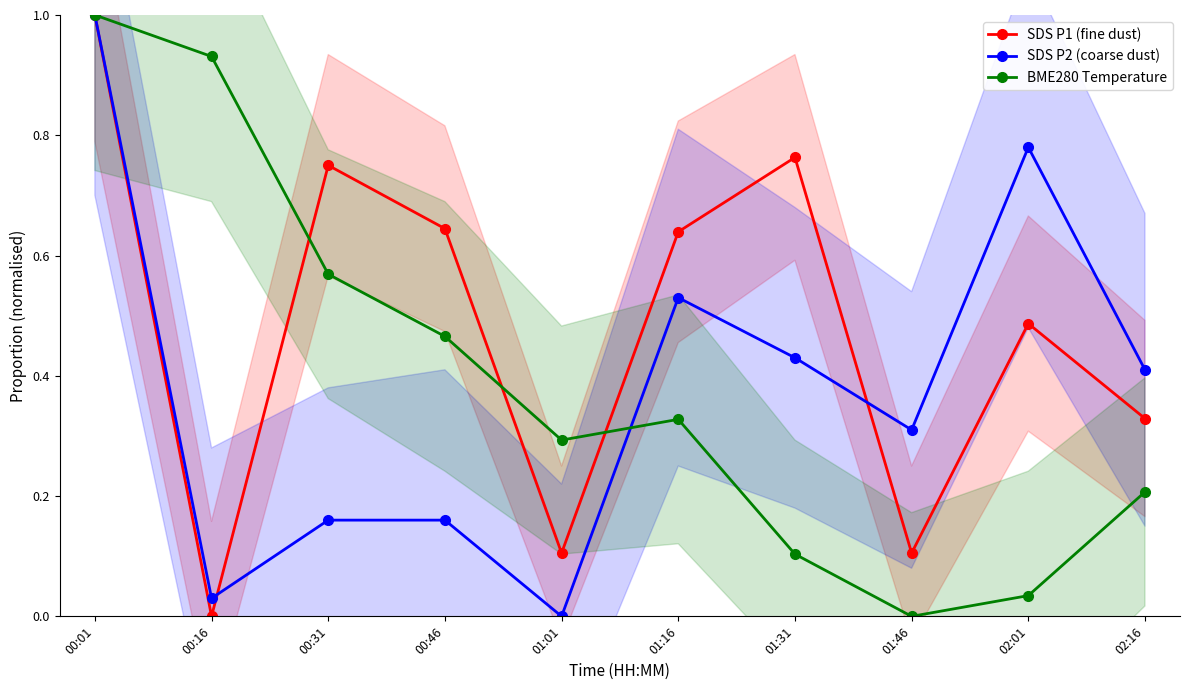

At which label does BME280 Temperature reach its minimum?

01:46